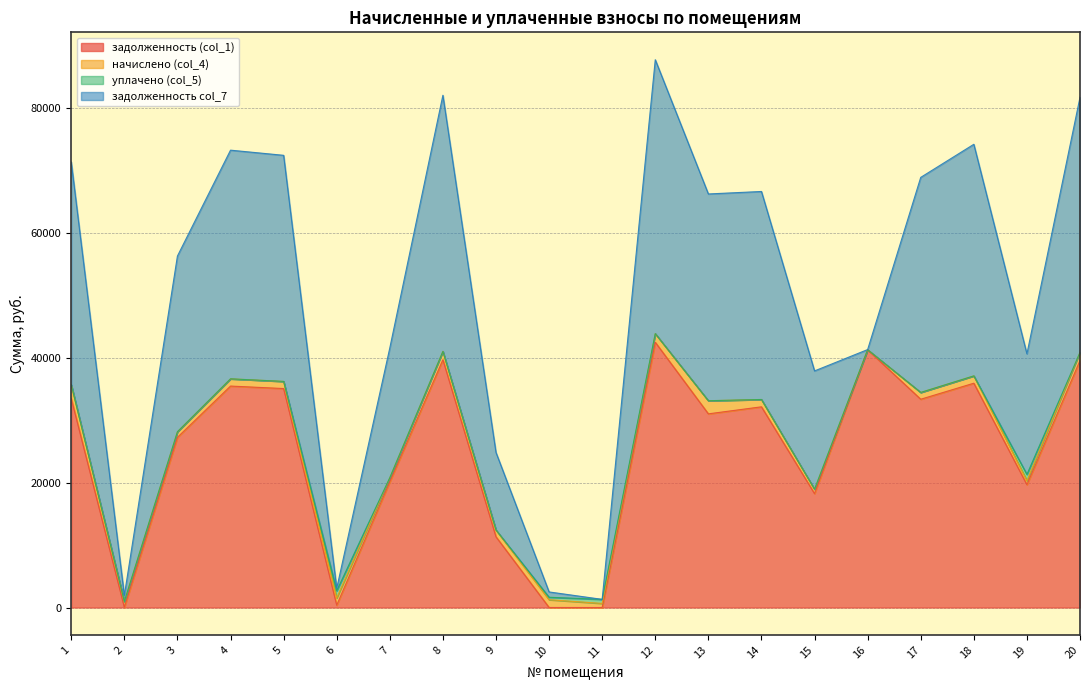

At which label is задолженность col_7 closest to 21938?

7